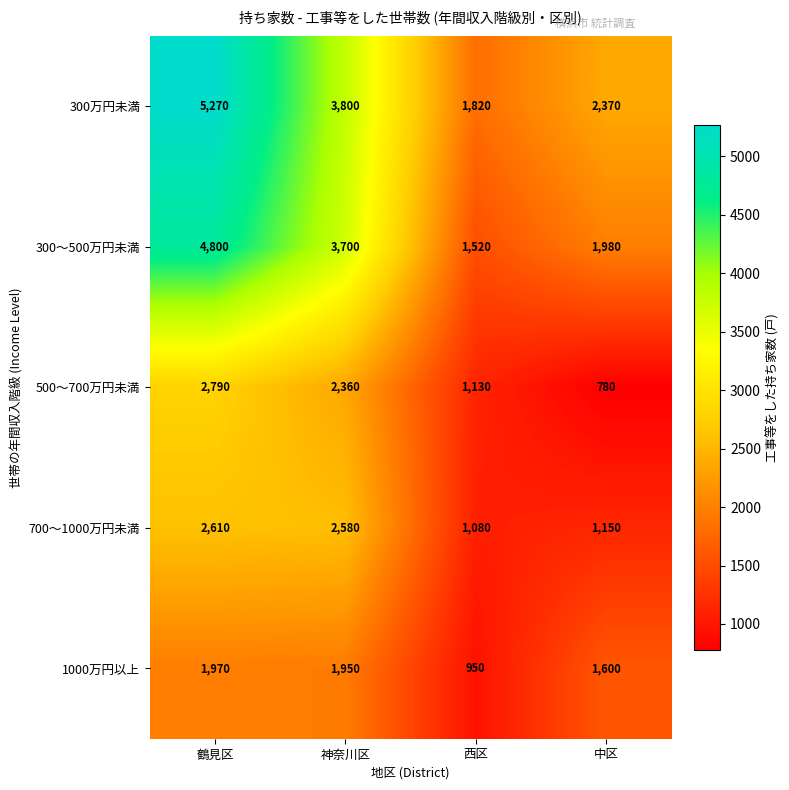

True or false: 500～700万円未満 has a value of 1577 at 神奈川区.

False